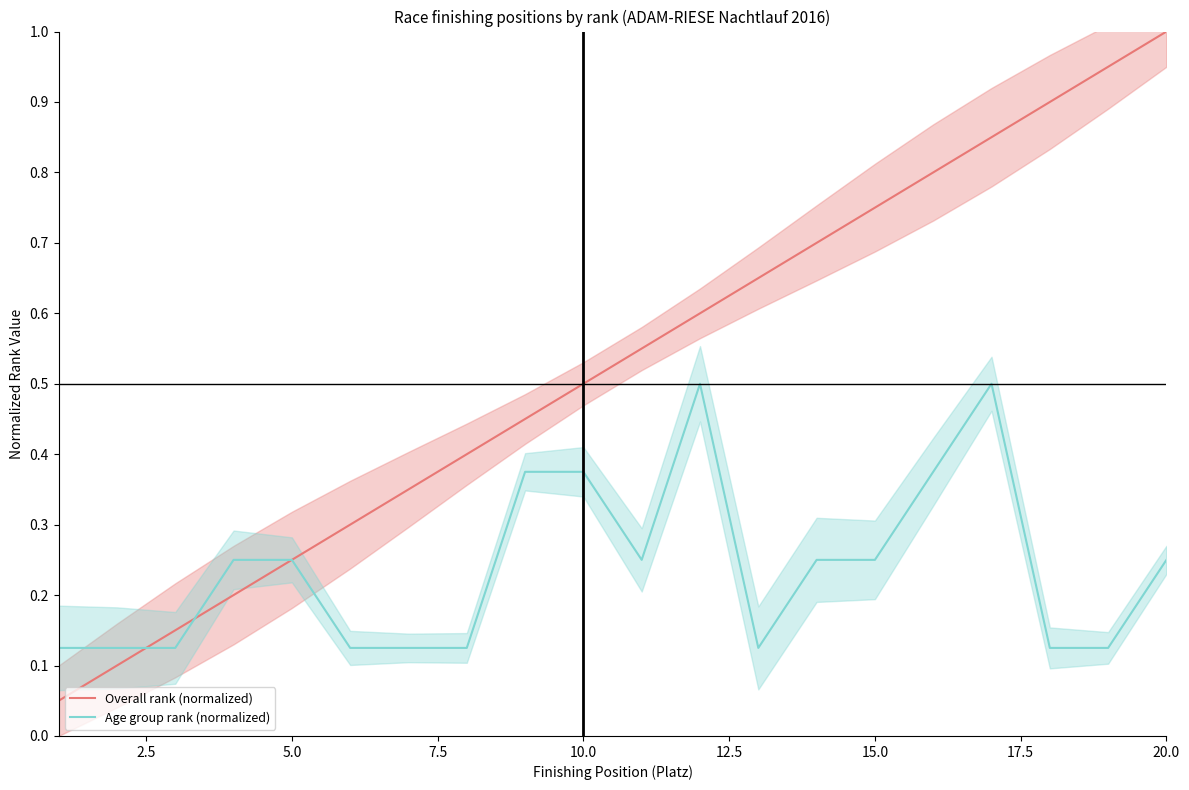

What is the maximum value for Overall rank (normalized)?

1.0